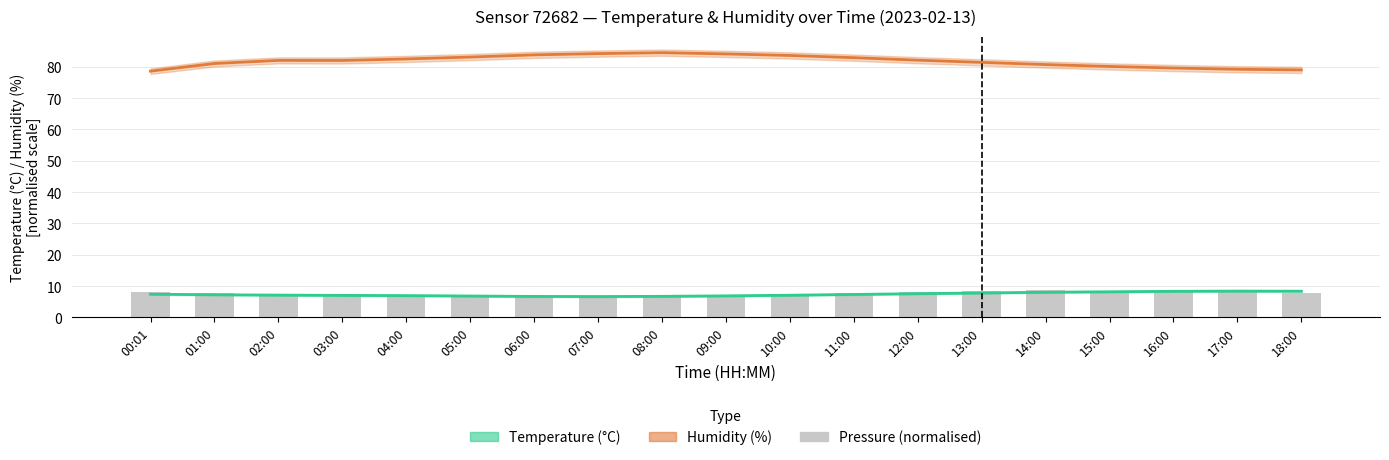

What is the difference between the pressure (normalised) values at 02:00 and 18:00?

0.7